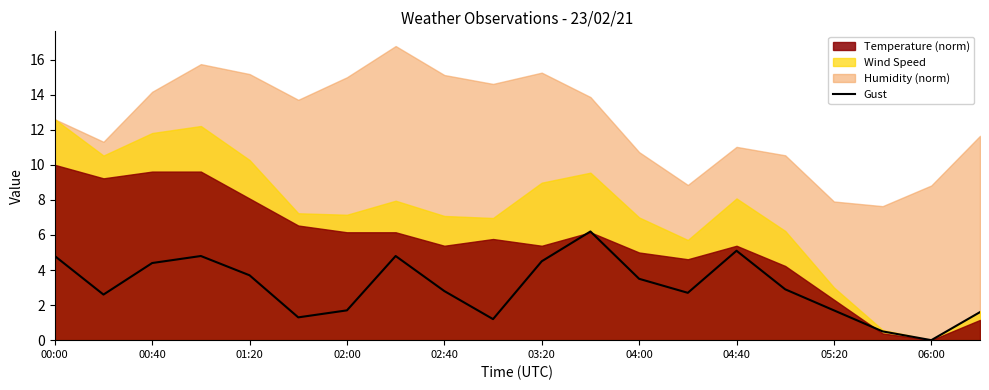

Does the chart display data point markers on the line(s)?

No